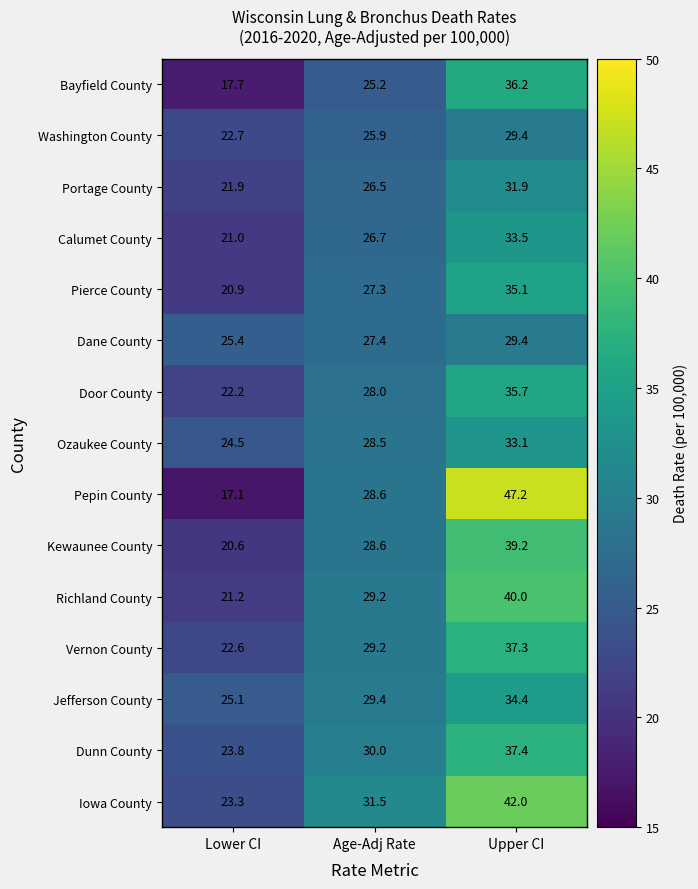

Where is Door County nearest to the value 28?

Age-Adj Rate